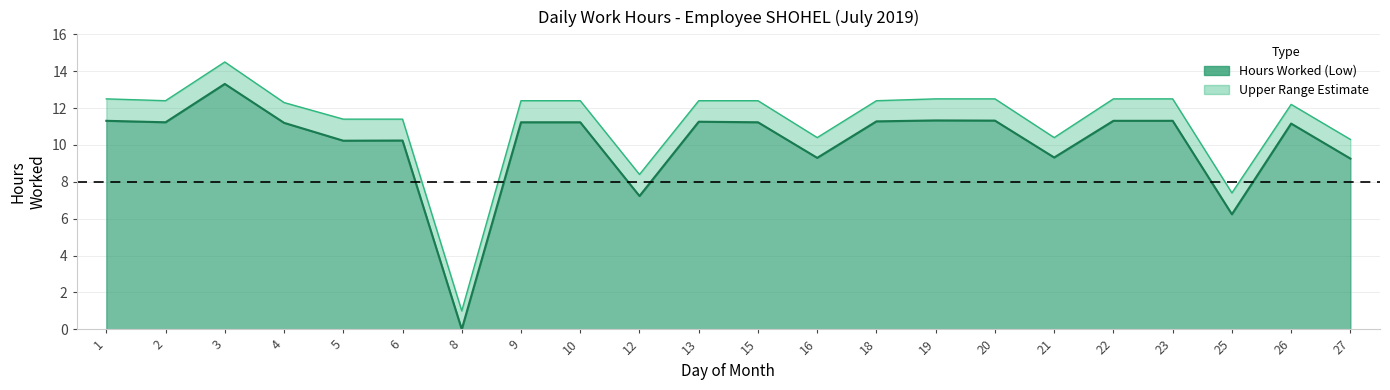

Between 6 and 13, which series saw the biggest shift?

hours_low